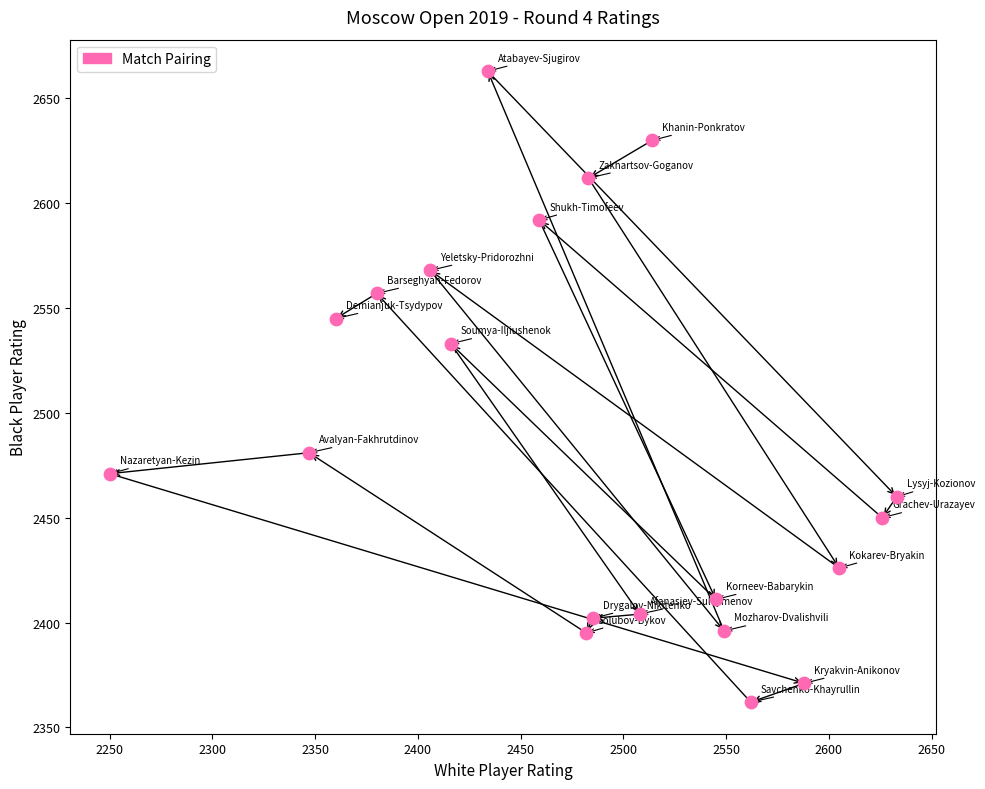

What Y value in the scatter plot is closest to 2512?

2533